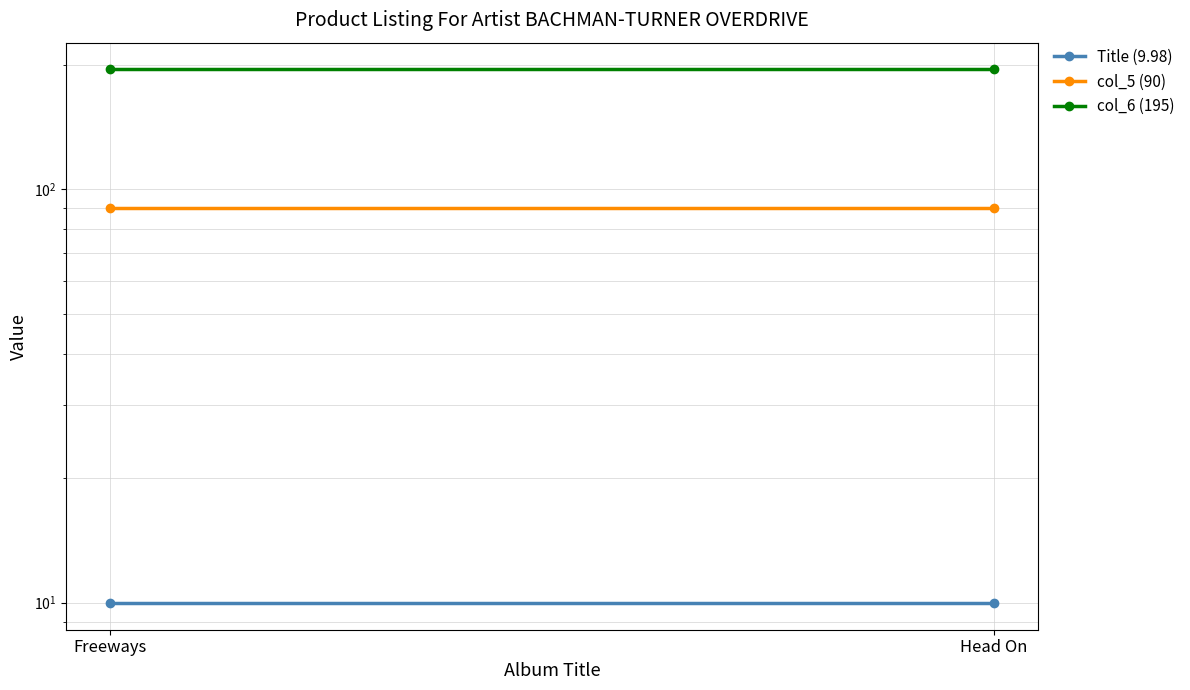

What is the smallest value displayed?

10.0